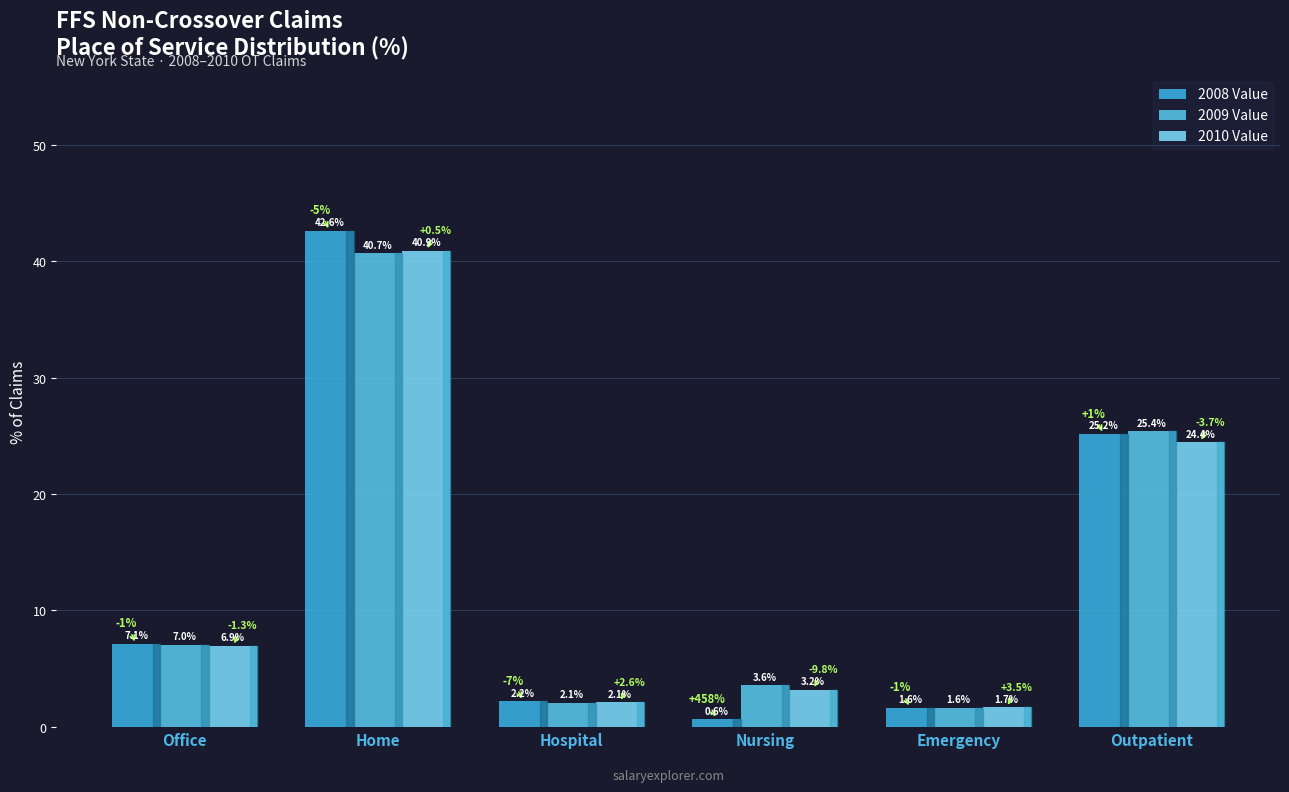

At which category is the sum across all series the highest?

Home